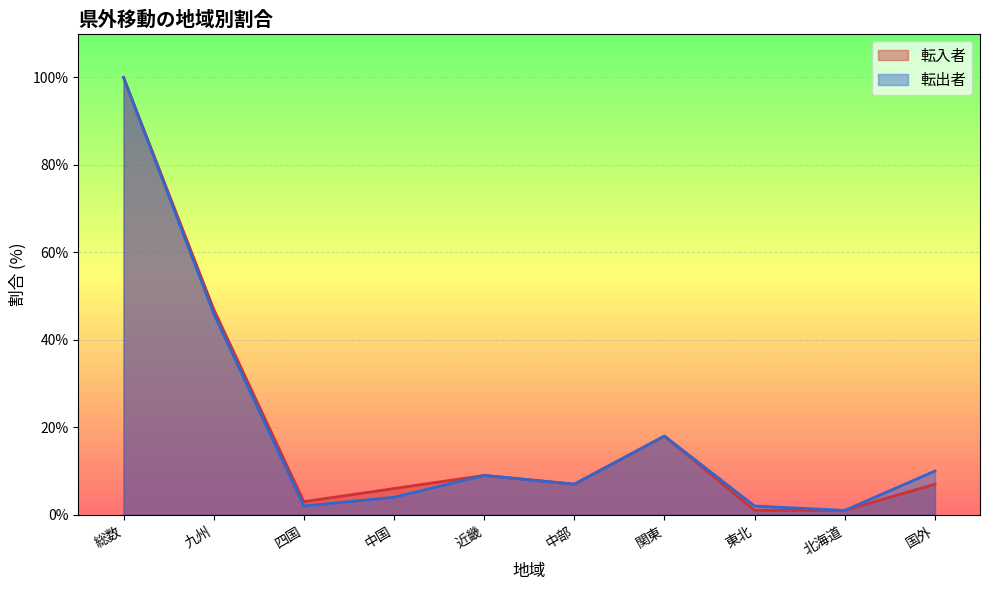

Which has a higher value, 国外 or 北海道?

国外